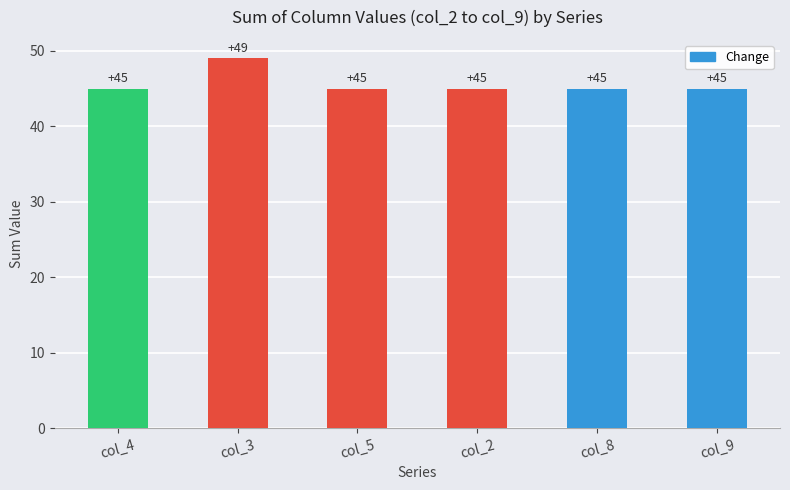

What is the approximate value at col_8?

45